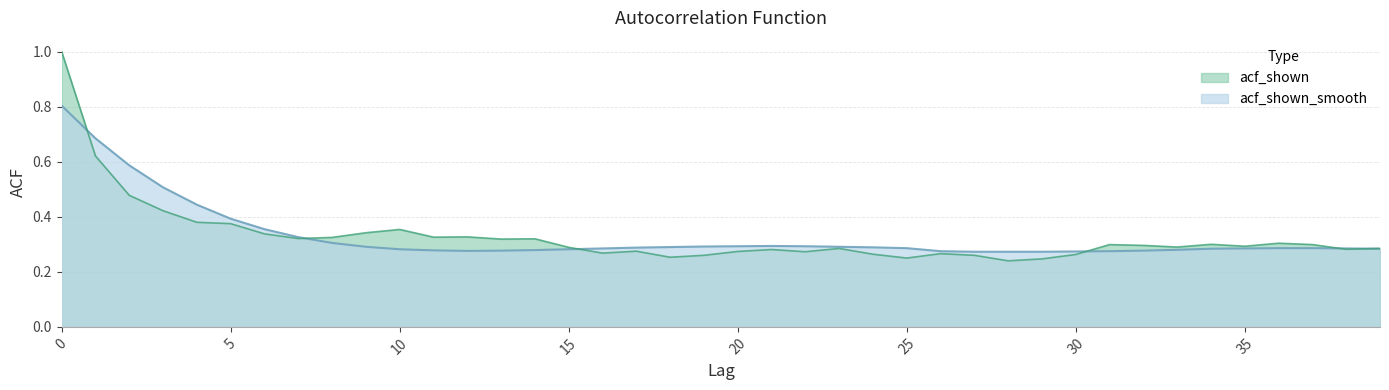

What is the value of the acf_shown point at the 28th from the left?

0.3